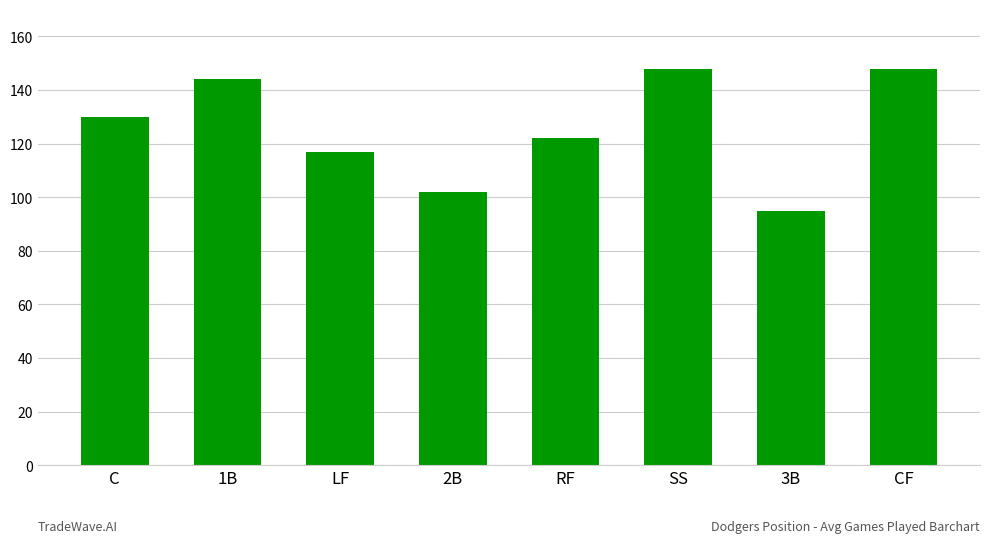

At which label is the value closest to 121?

RF